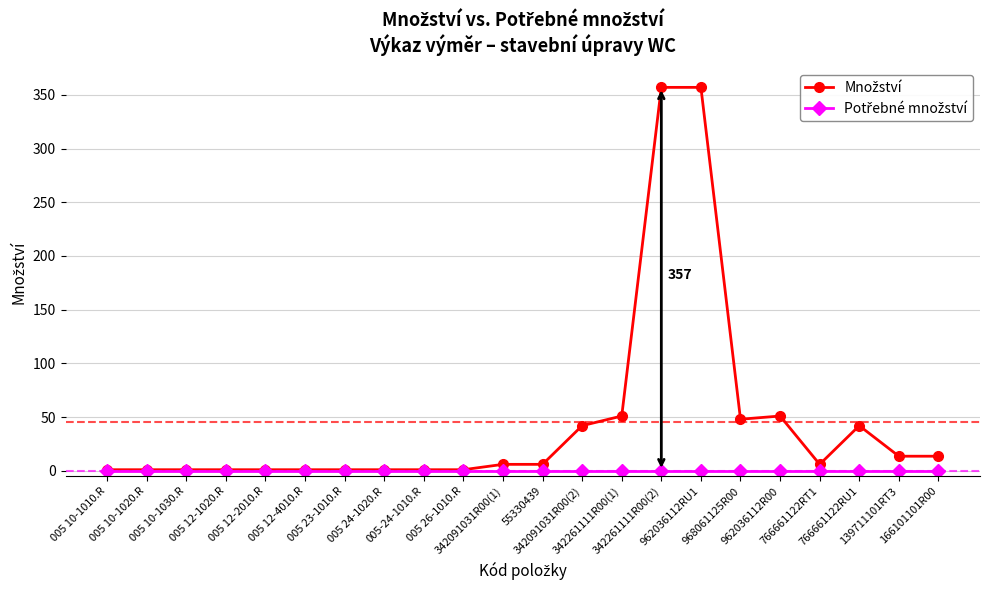

Does the chart have visible grid lines?

Yes